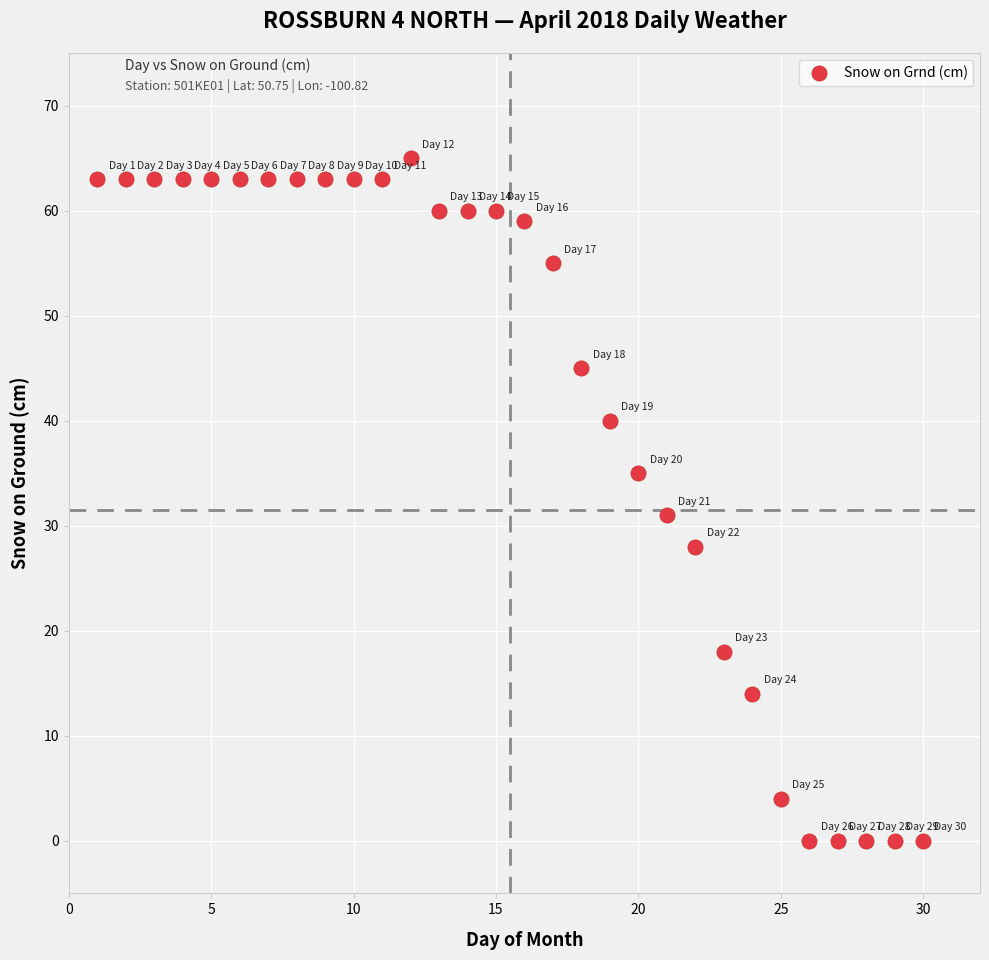

What Y value in the scatter plot is closest to 32?

31